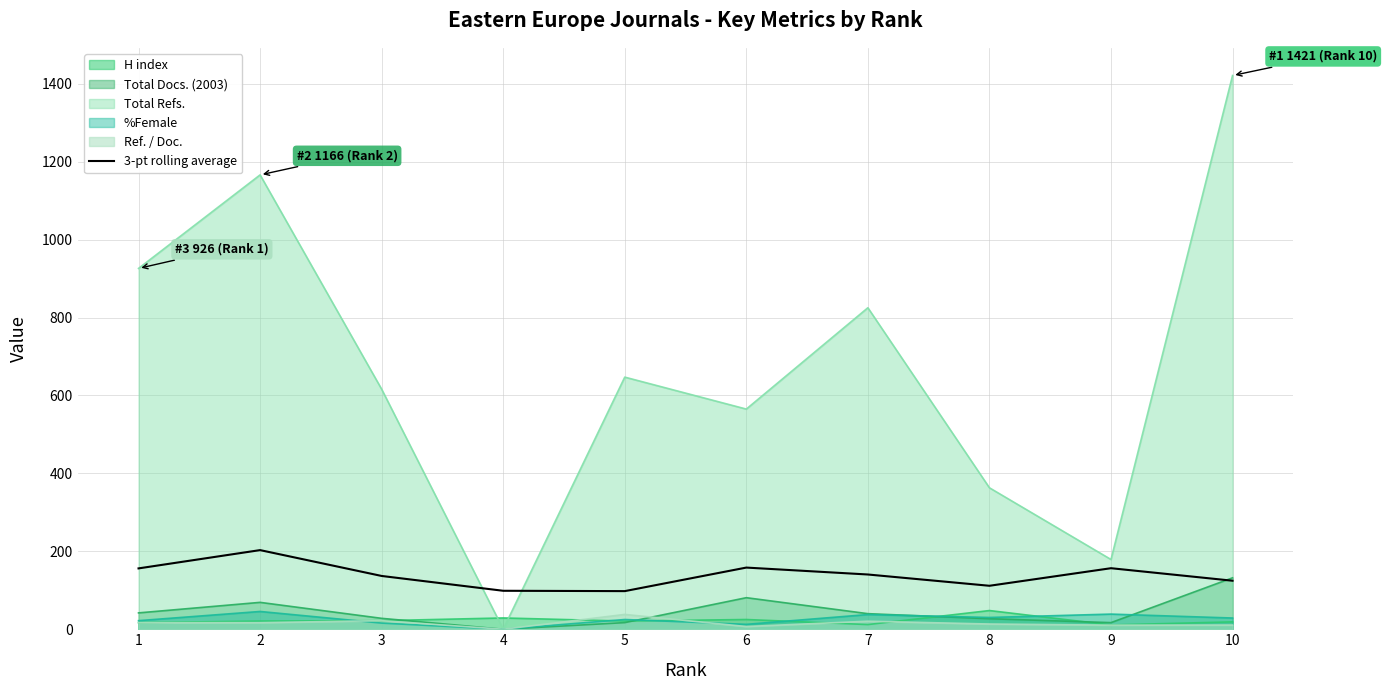

Reading left to right, what are all the values shown in this chart?

1=156.2	2=203.1	3=136.8	4=98.7	5=97.8	6=158.3	7=140.5	8=111.6	9=156.6	10=124.5